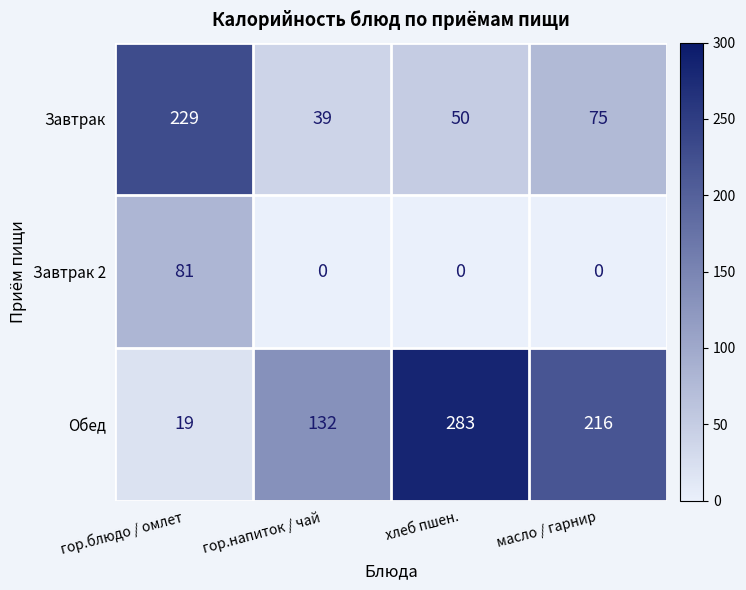

Reading left to right, extract all data points from this chart.

Завтрак: гор.блюдо / омлет=229	гор.напиток / чай=39	хлеб пшен.=50	масло / гарнир=75
Завтрак 2: гор.блюдо / омлет=81	гор.напиток / чай=0	хлеб пшен.=0	масло / гарнир=0
Обед: гор.блюдо / омлет=19	гор.напиток / чай=132	хлеб пшен.=283	масло / гарнир=216